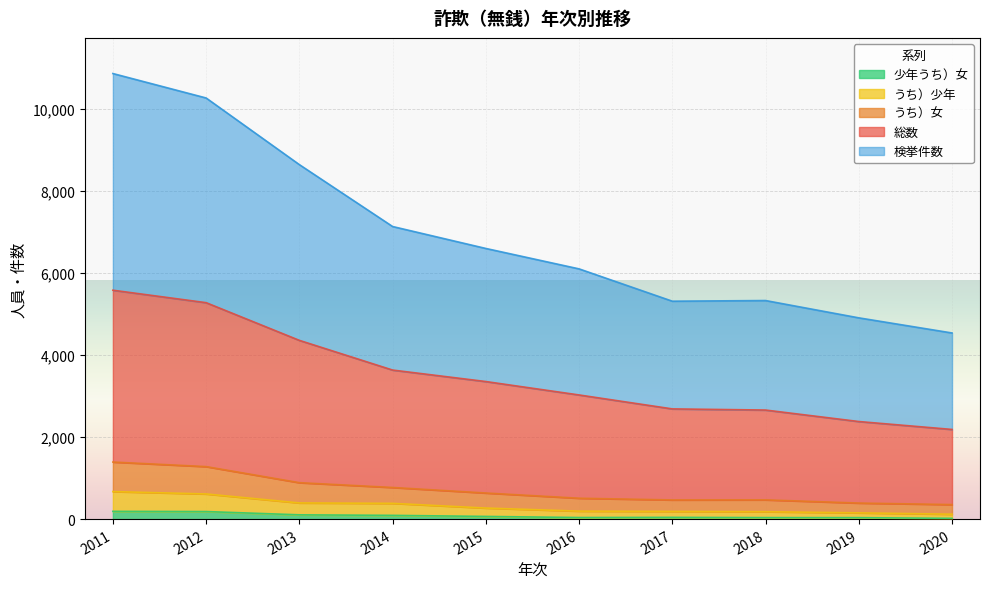

Rank the series by their maximum value, from lowest to highest.

少年うち）女, うち）少年, うち）女, 総数, 検挙件数